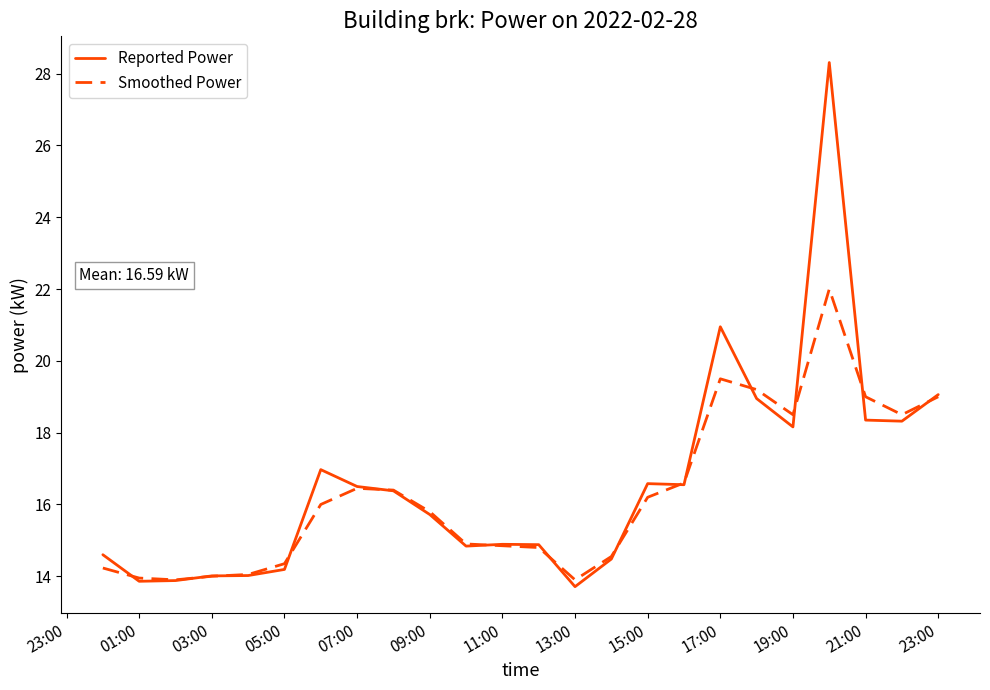

What is the maximum value for Smoothed Power?

22.0